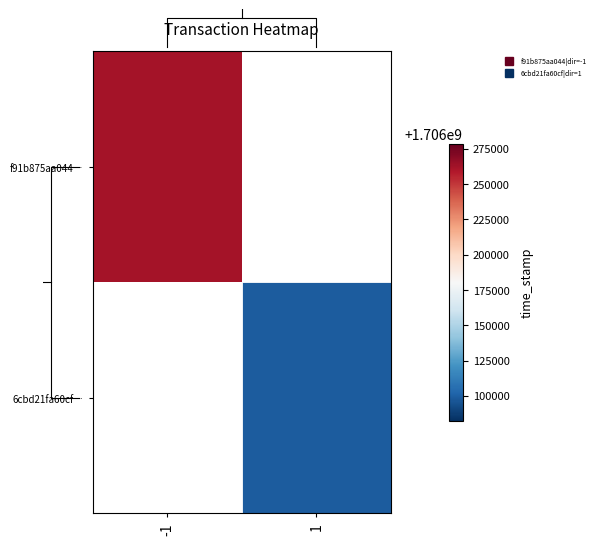

What is the maximum value shown in the chart?

1706262165.0